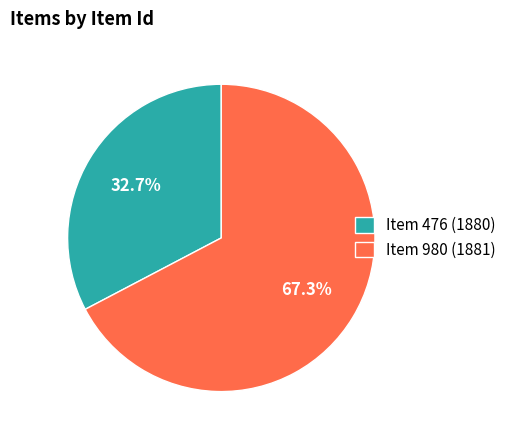

Is the sum of Item 980 (1881) and Item 476 (1880) greater than half?

Yes